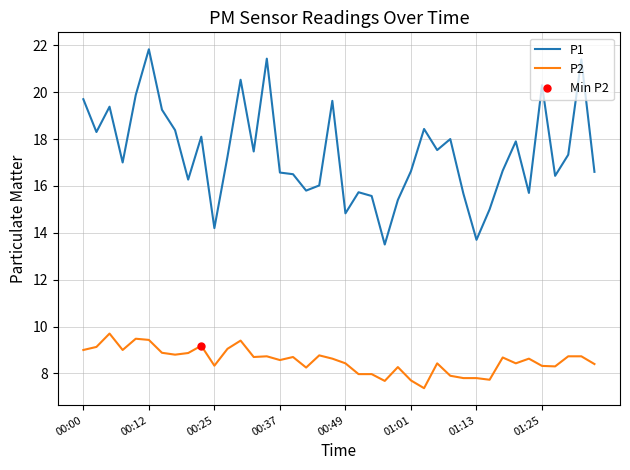

What is the label of the 38th point from the left?

37